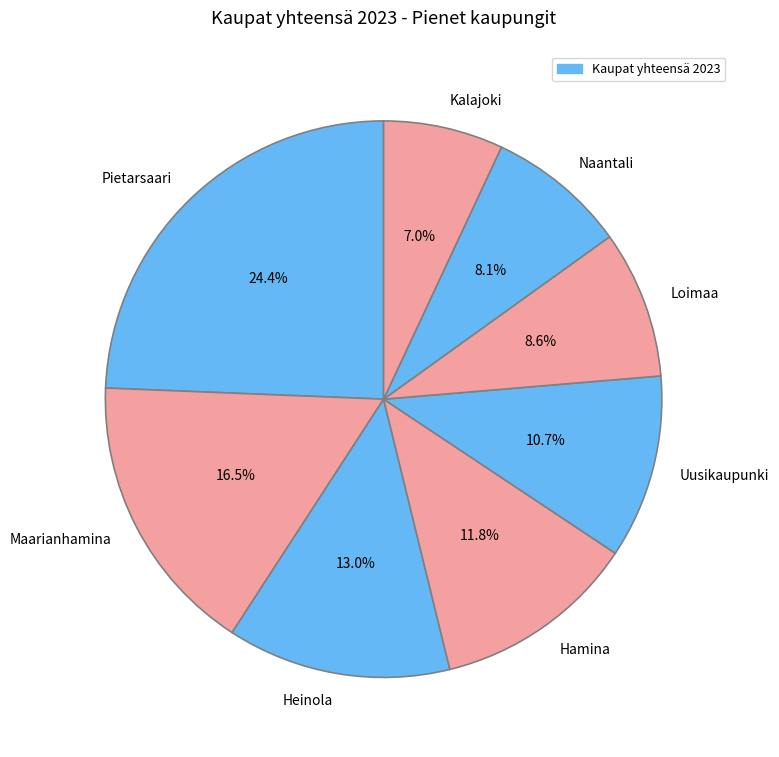

Do Loimaa and Uusikaupunki together represent more than half of the pie?

No